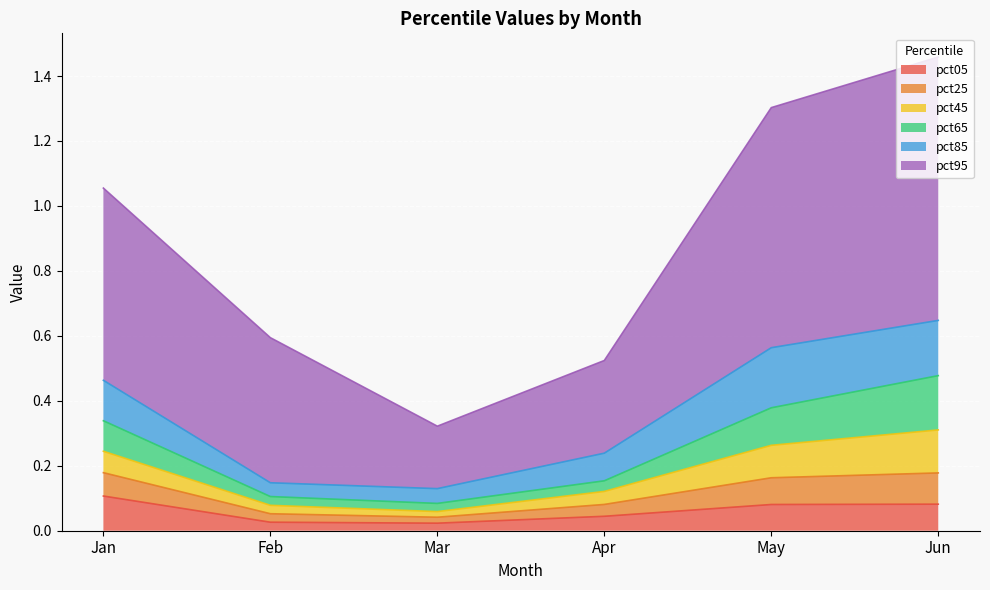

What is the difference between the pct05 values at Apr and Jan?

0.1